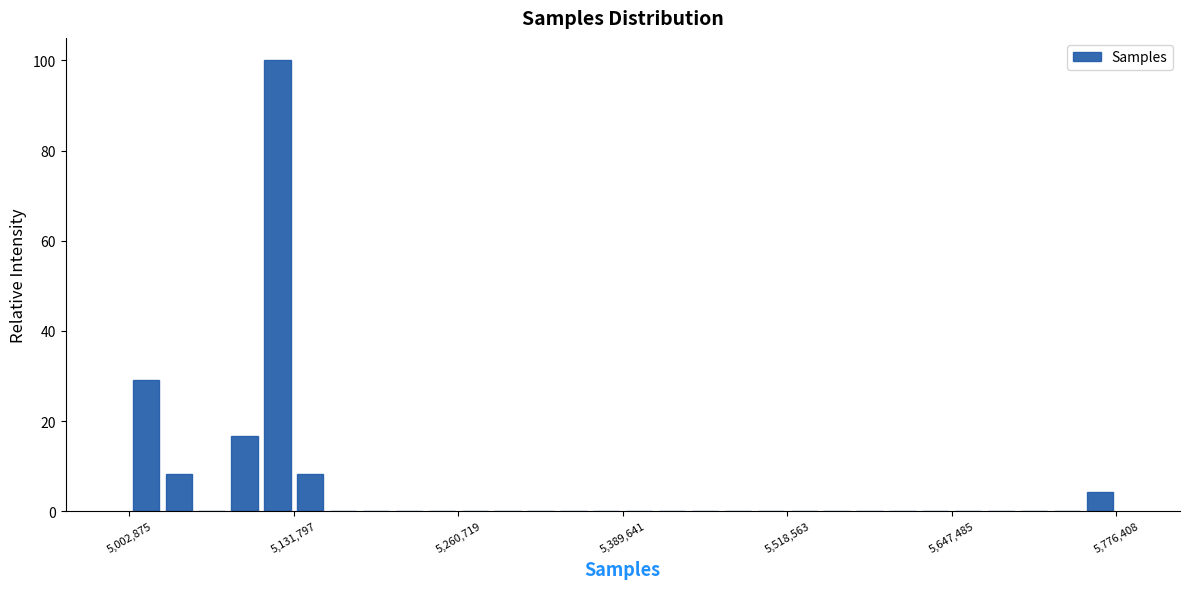

Read against the x-axis, roughly where is the centre of the tallest bar?

5120000